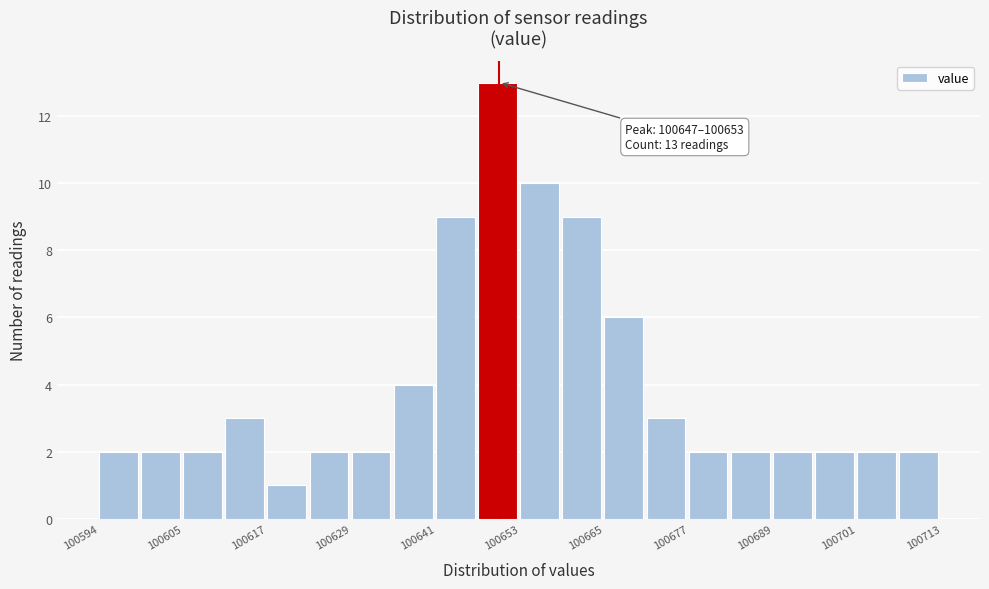

Around what value on the x-axis is the tallest bar? Give the approximate position of its centre, as read against the axis.

100650